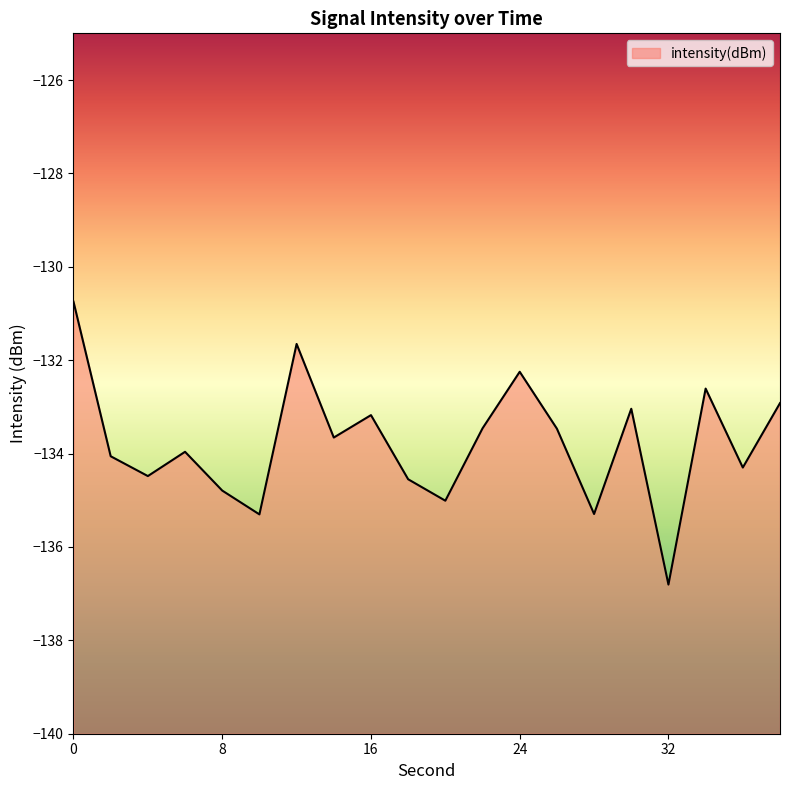

How many values exceed -133?

5